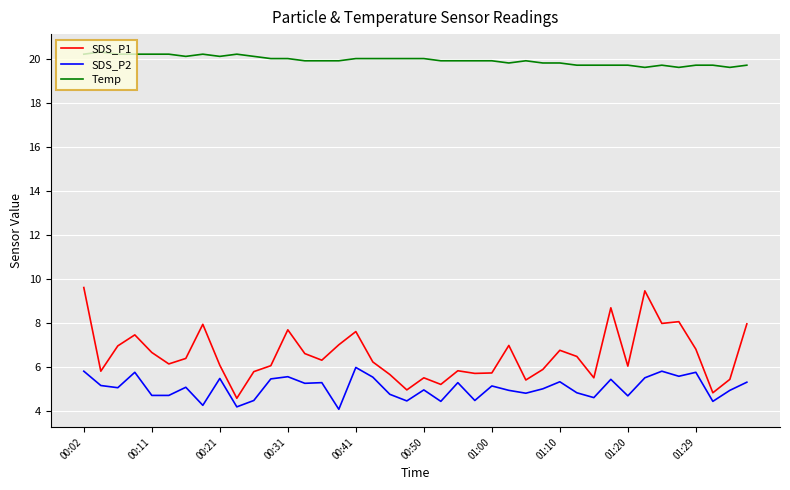

List the series in order of their peak value, highest first.

Temp, SDS_P1, SDS_P2